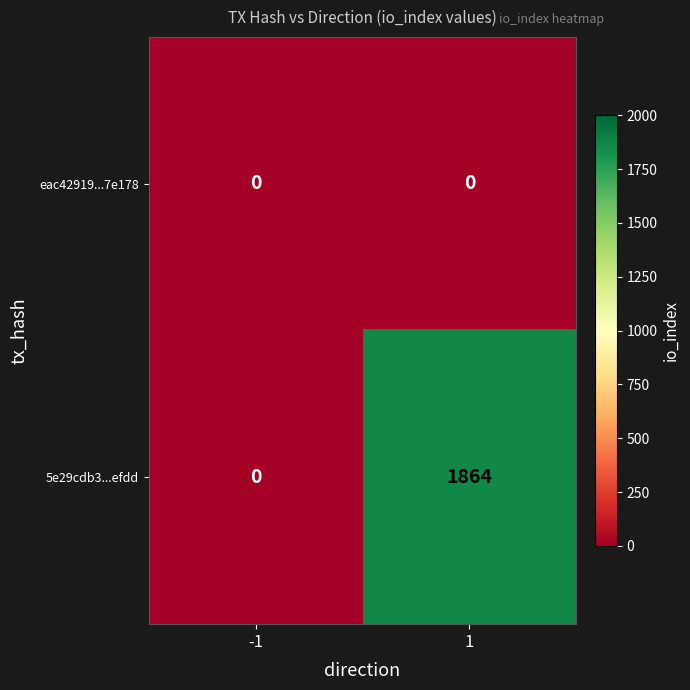

The eac42919...7e178 series shows 0 at -1. True or false?

True